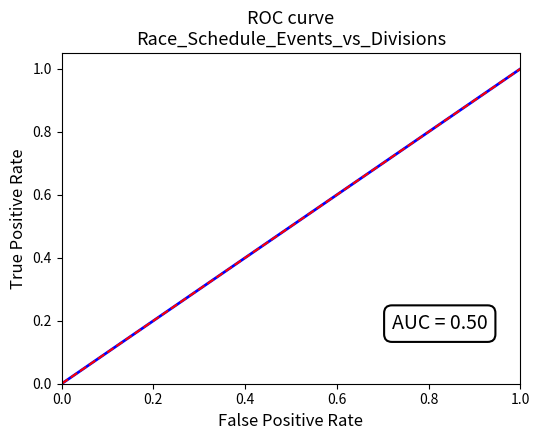

Does the chart display data point markers on the line(s)?

No